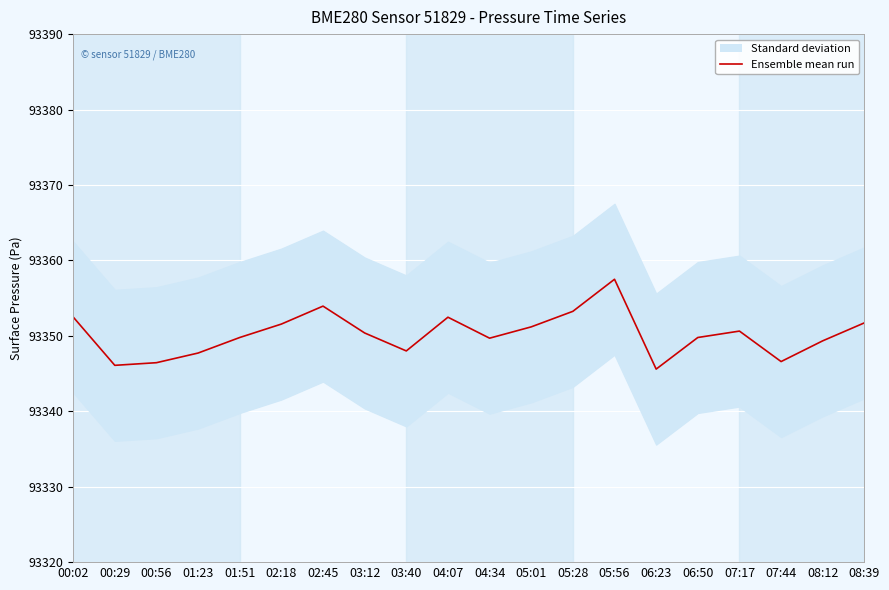

Is it true that the value at 08:39 is 133435.7?

False